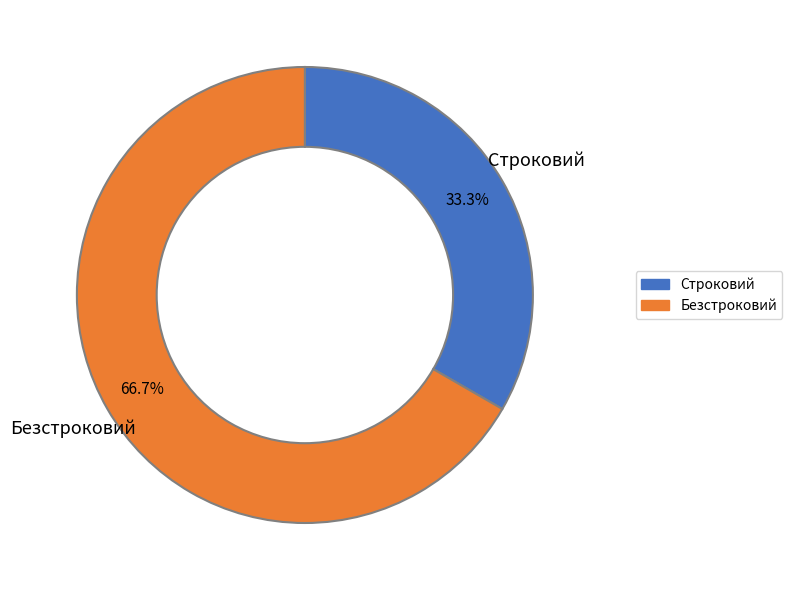

Does any single category account for the majority?

Yes